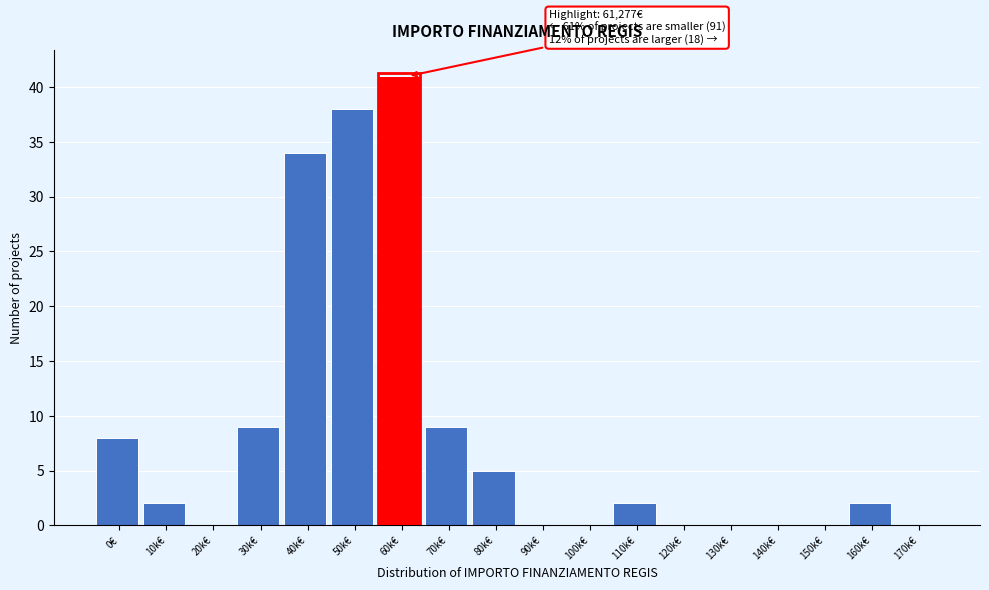

Reading left to right, extract all data points from this chart.

0€=8	10k€=2	20k€=0	30k€=9	40k€=34	50k€=38	60k€=41	70k€=9	80k€=5	90k€=0	100k€=0	110k€=2	120k€=0	130k€=0	140k€=0	150k€=0	160k€=2	170k€=0